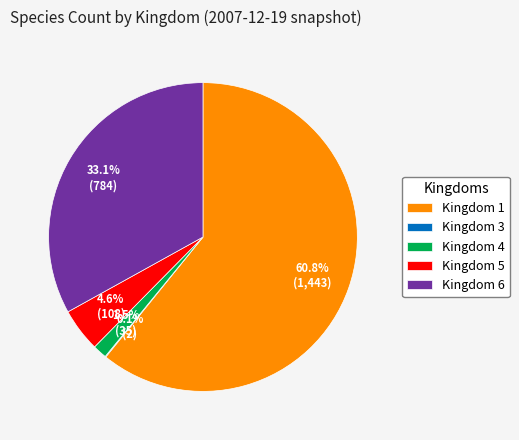

Does Kingdom 4 account for over 50% of the chart?

No